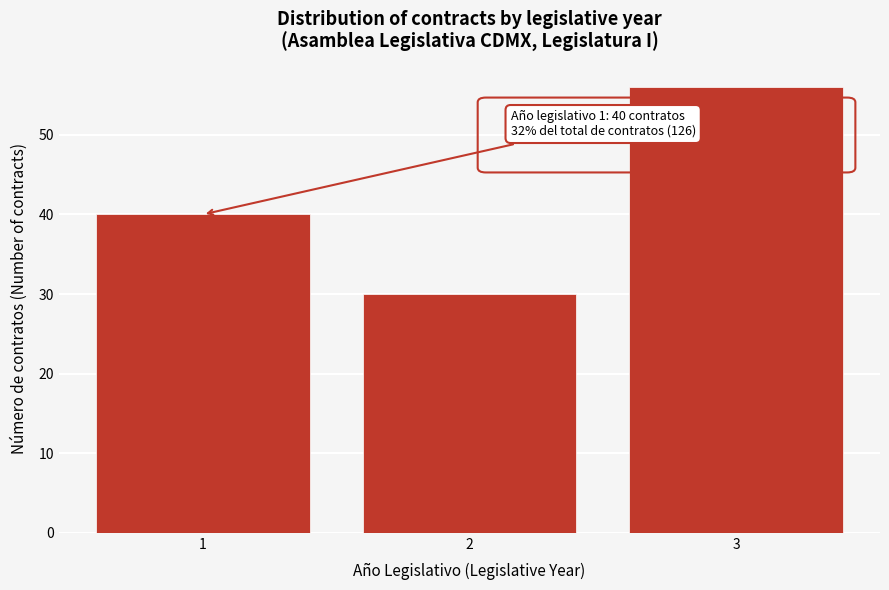

Reading right to left, transcribe all the data shown in this chart.

56	30	40